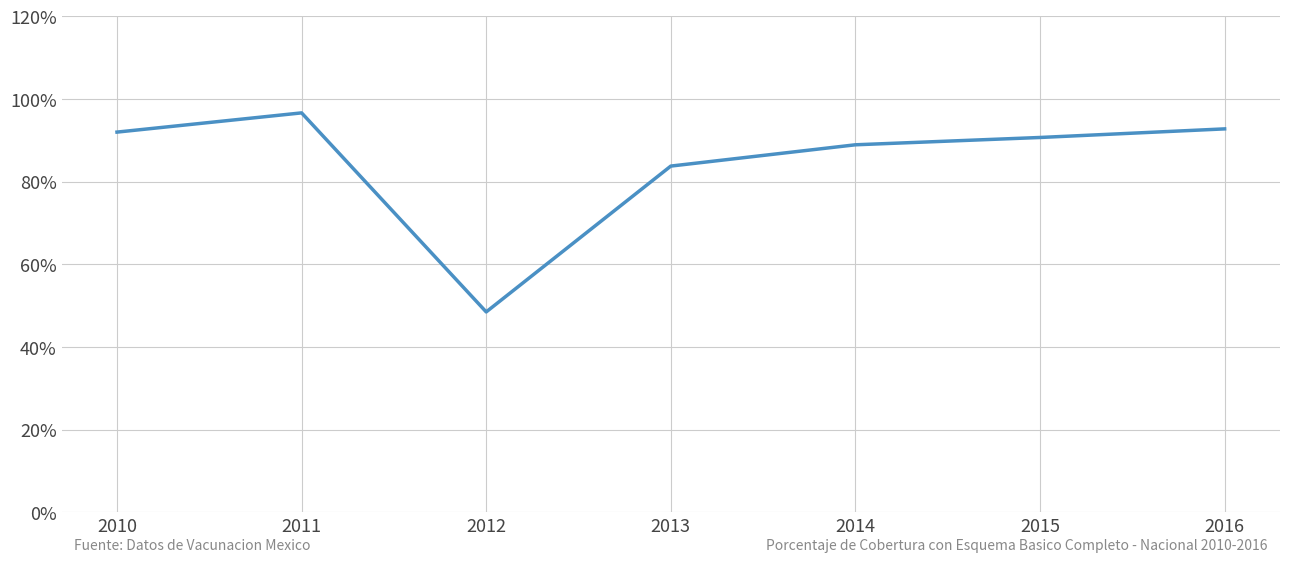

At which label does the data first exceed 90?

2010